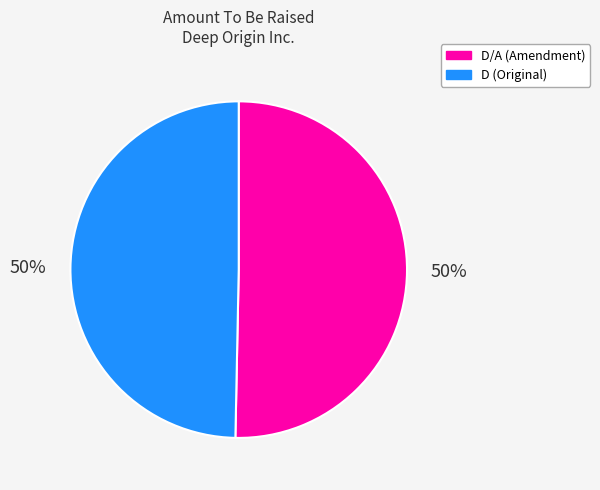

Do D (Original) and D/A (Amendment) together represent more than half of the pie?

Yes